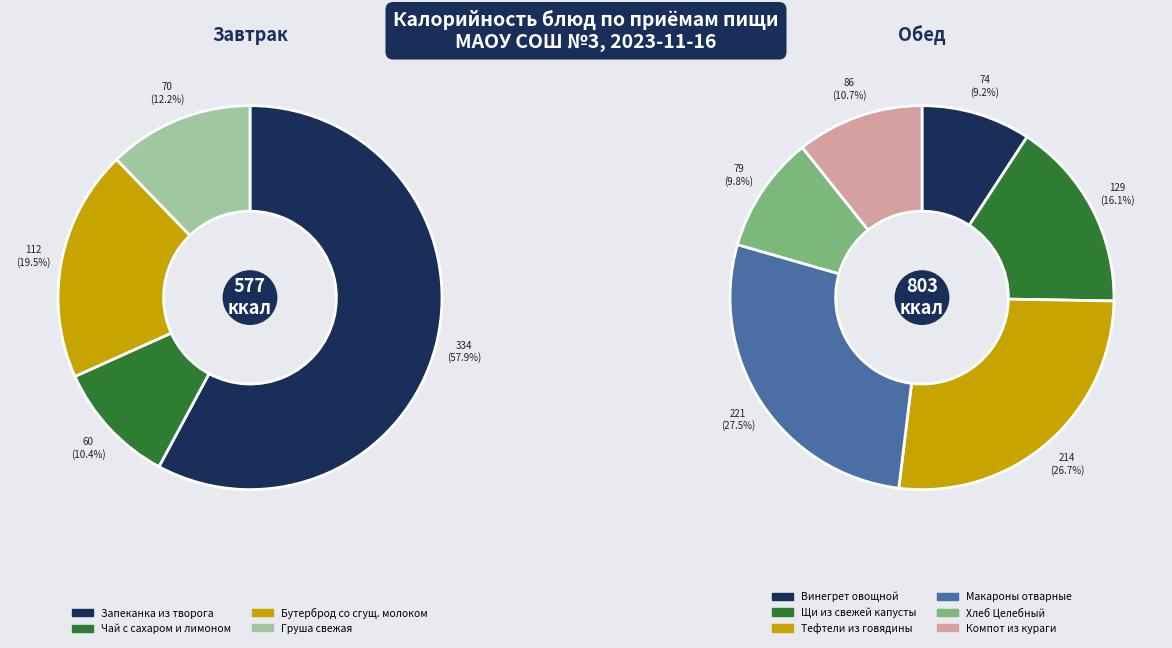

The Компот из кураги slice represents 1% of the pie. True or false?

False